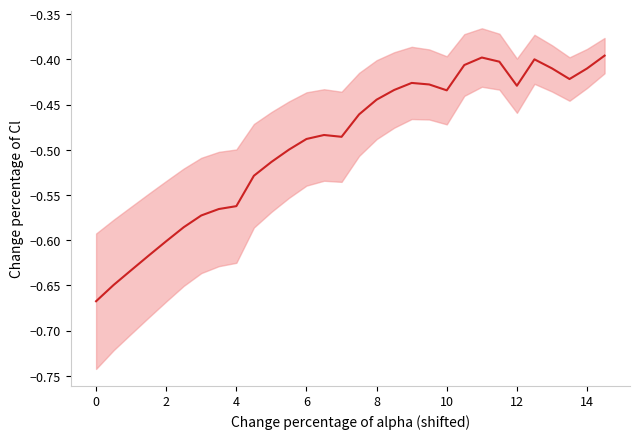

Which has a higher value, 0 or 12?

12